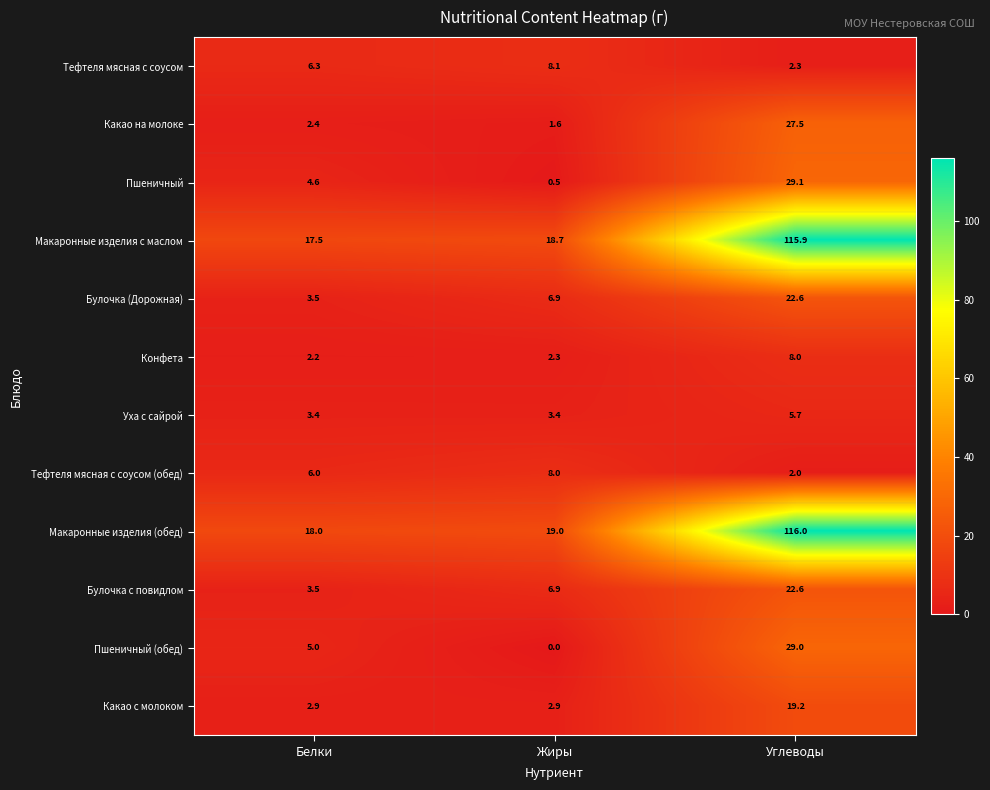

Which series has the largest total across all categories?

Макаронные изделия (обед)